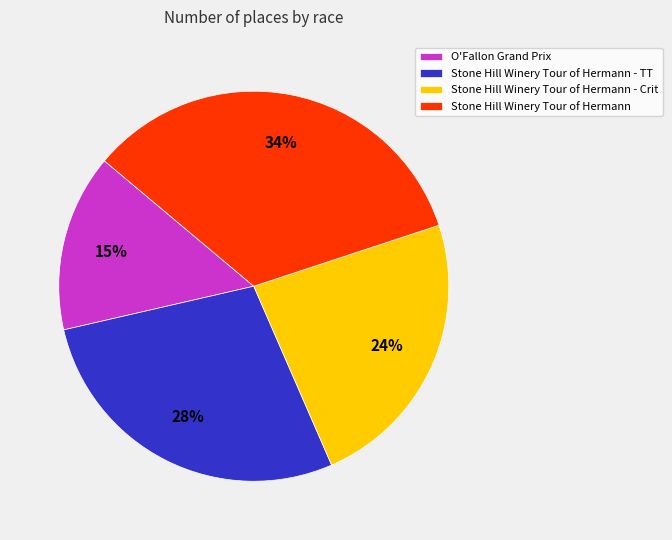

To the nearest percent, what portion does Stone Hill Winery Tour of Hermann - TT represent?

28%